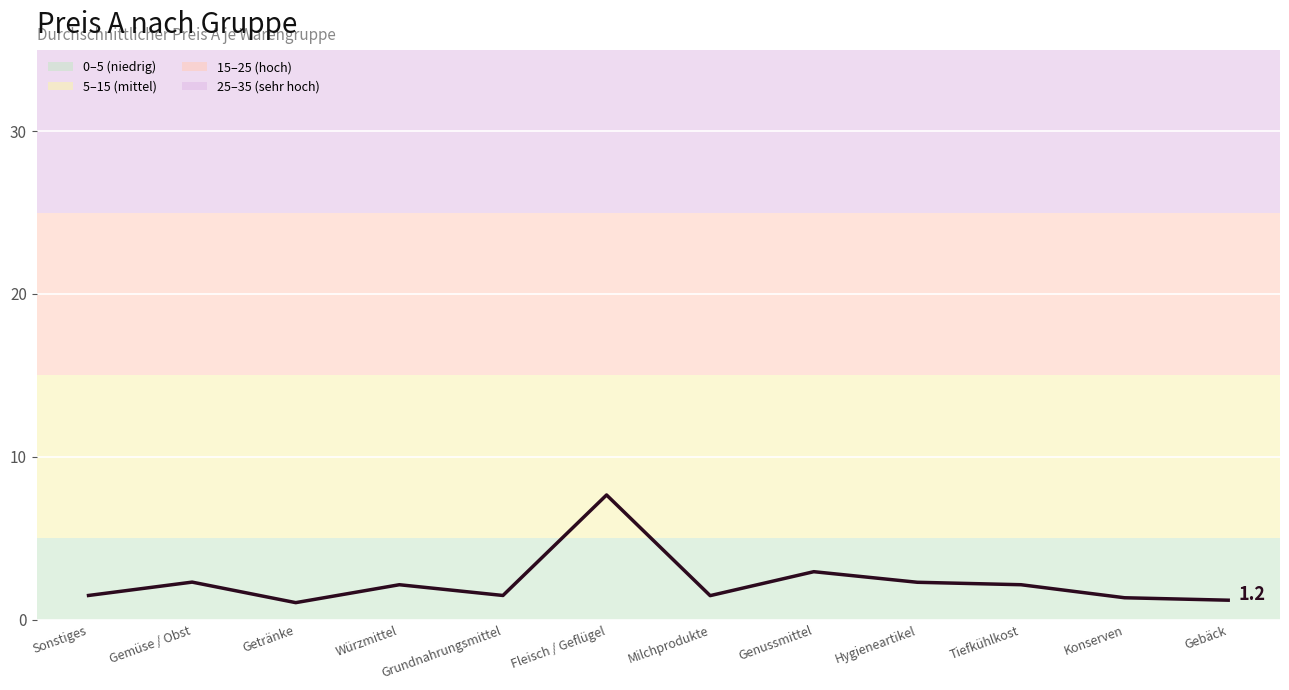

What is the smallest value displayed?

1.1